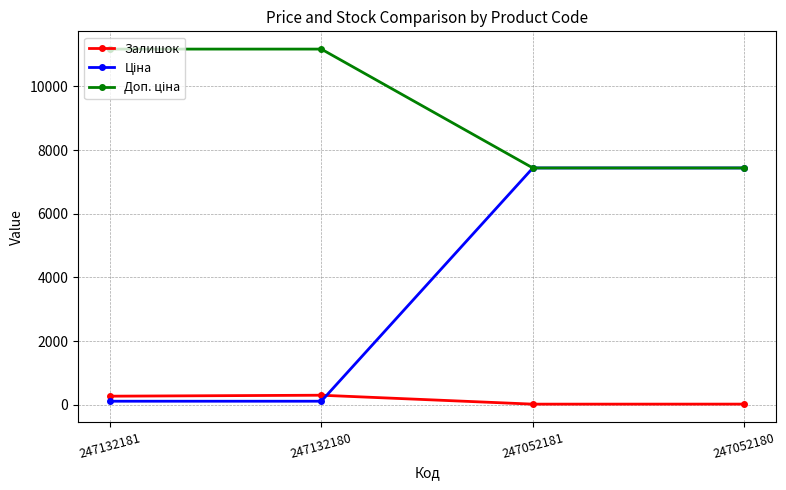

The value of Залишок at 247132180 is 300.0. True or false?

True